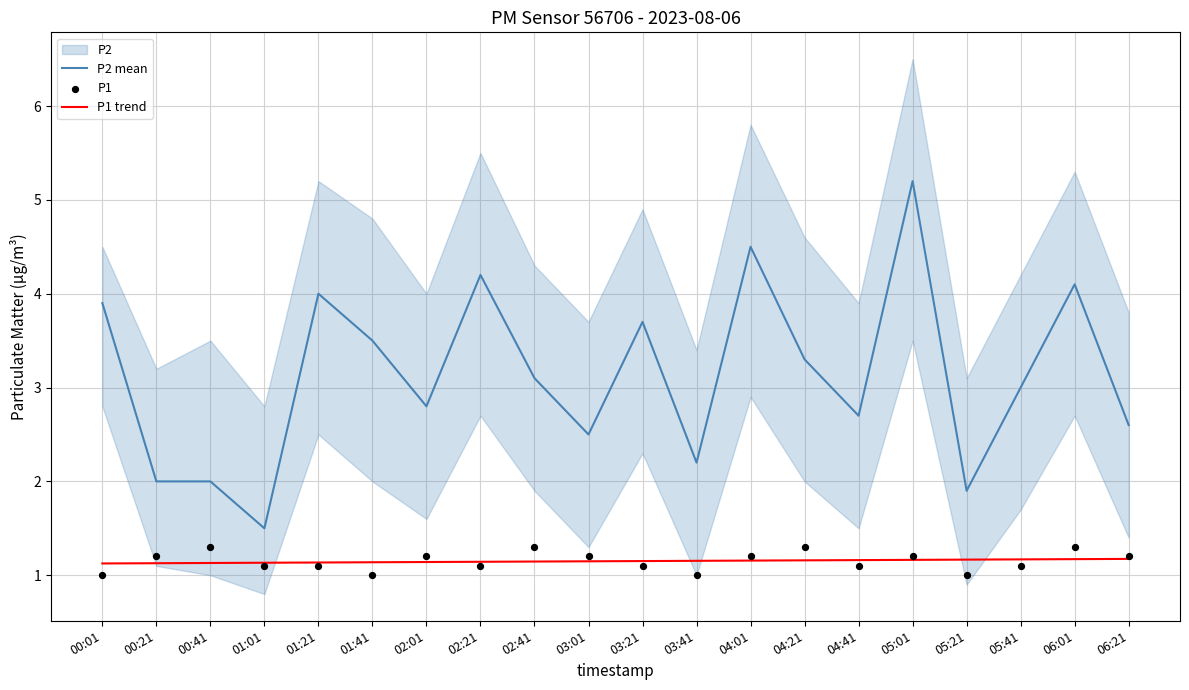

Which series has the largest Y range (max minus min)?

P2 mean